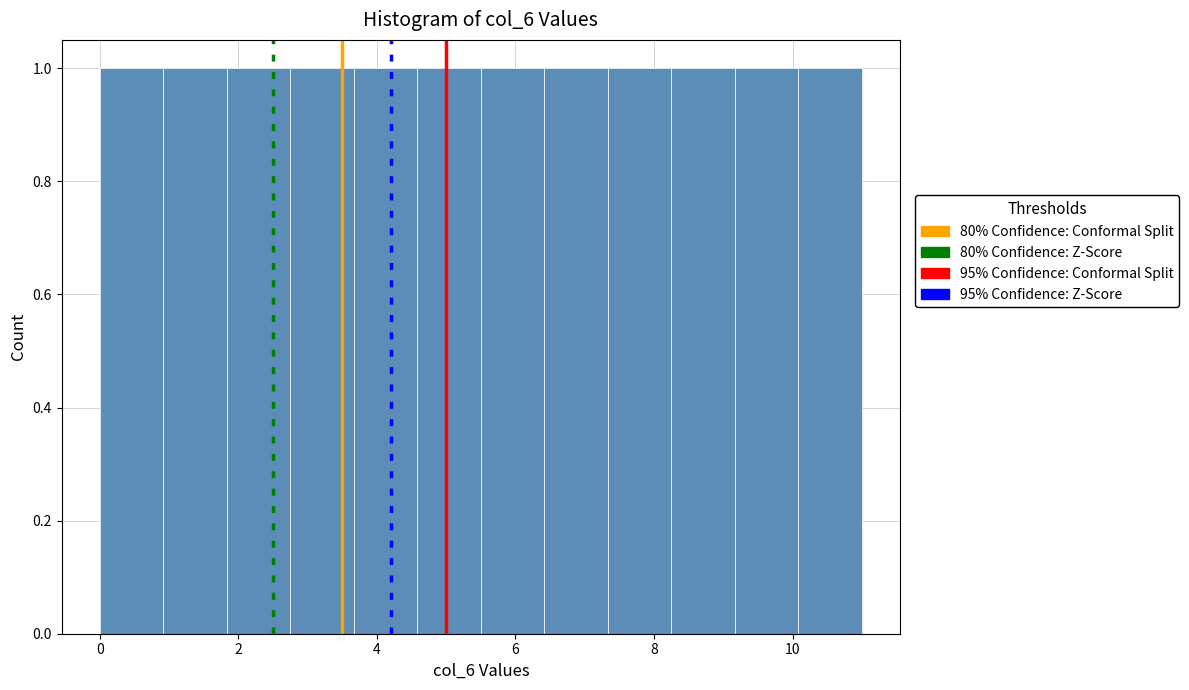

Reading left to right, transcribe this chart: for each bar, give the range it covers on the x-axis and its height. Neither the bar edges nor the heights are printed on the chart, so give them approximately, as read against the axes.

0.0 to 1.0: 1
1.0 to 1.8: 1
1.8 to 2.8: 1
2.8 to 3.6: 1
3.6 to 4.6: 1
4.6 to 5.6: 1
5.6 to 6.4: 1
6.4 to 7.4: 1
7.4 to 8.2: 1
8.2 to 9.2: 1
9.2 to 10.0: 1
10.0 to 11.0: 1